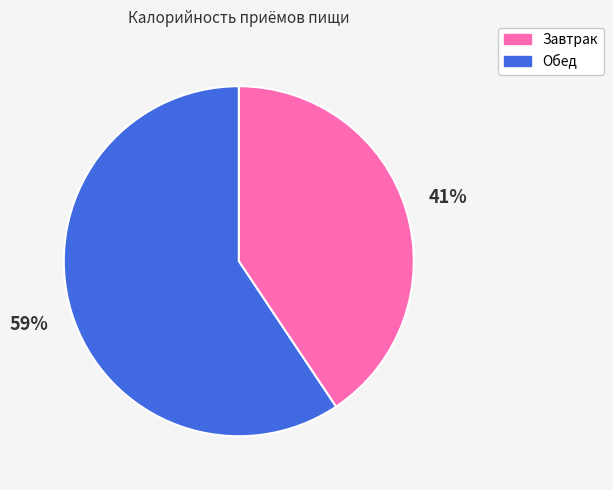

To the nearest percent, what is the combined percentage of Завтрак and Обед?

100%